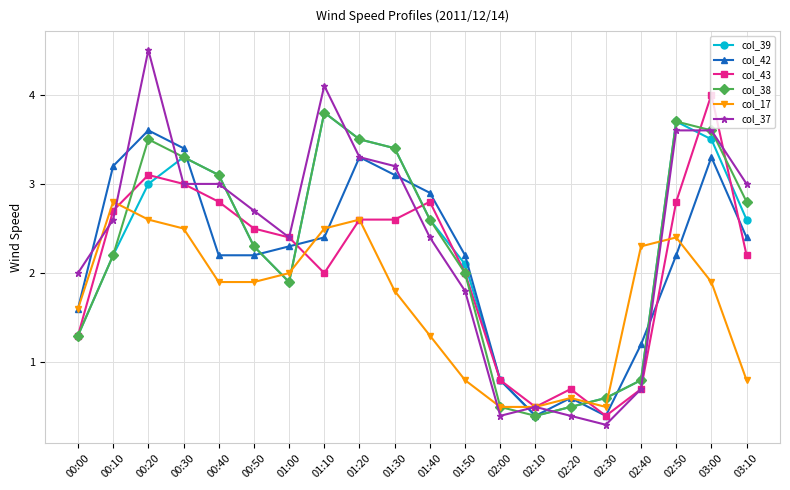

Which category has the lowest value across all series?

02:30